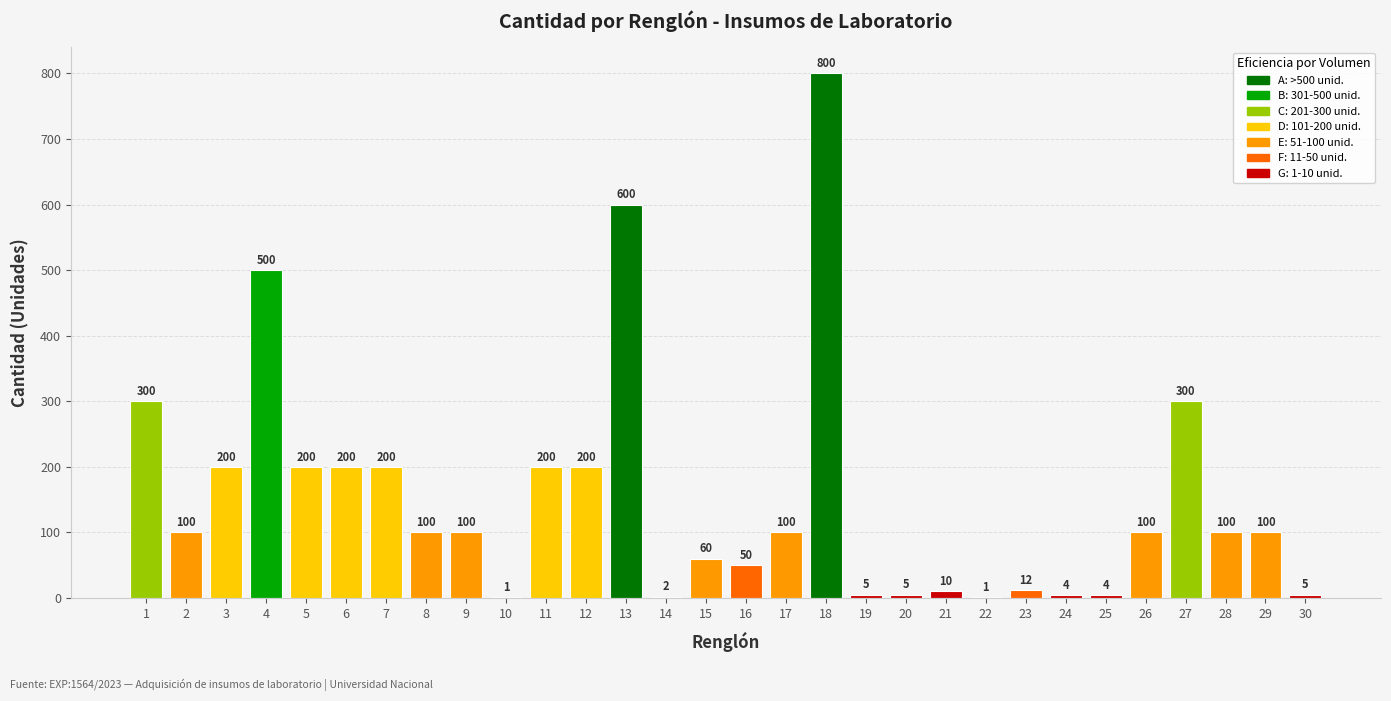

Between 3 and 4, which is larger?

4